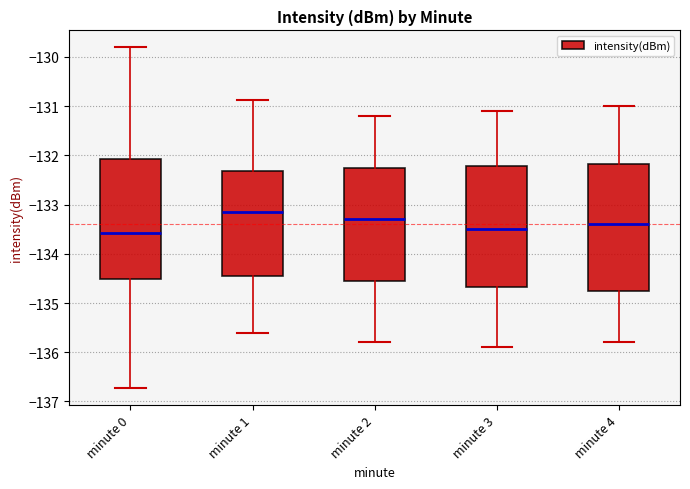

Reading left to right, read every box against the y-axis: the position of its median line, the range the box covers, and the ends of its whiskers. The values are not printed on the chart, so give them approximately, as read against the axis.

minute 0: median -133.6, box -134.5 to -132.1, whiskers -136.7 to -129.8
minute 1: median -133.2, box -134.4 to -132.3, whiskers -135.6 to -130.9
minute 2: median -133.3, box -134.5 to -132.2, whiskers -135.8 to -131.2
minute 3: median -133.5, box -134.7 to -132.2, whiskers -135.9 to -131.1
minute 4: median -133.4, box -134.7 to -132.2, whiskers -135.8 to -131.0